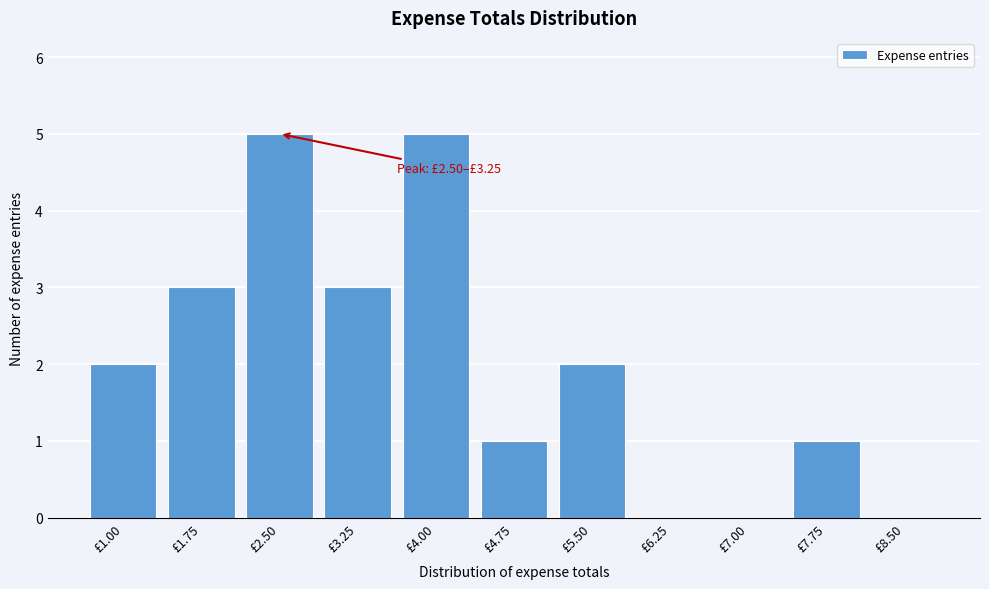

Reading left to right, transcribe all the data shown in this chart.

£1.00=2	£1.75=3	£2.50=5	£3.25=3	£4.00=5	£4.75=1	£5.50=2	£6.25=0	£7.00=0	£7.75=1	£8.50=0